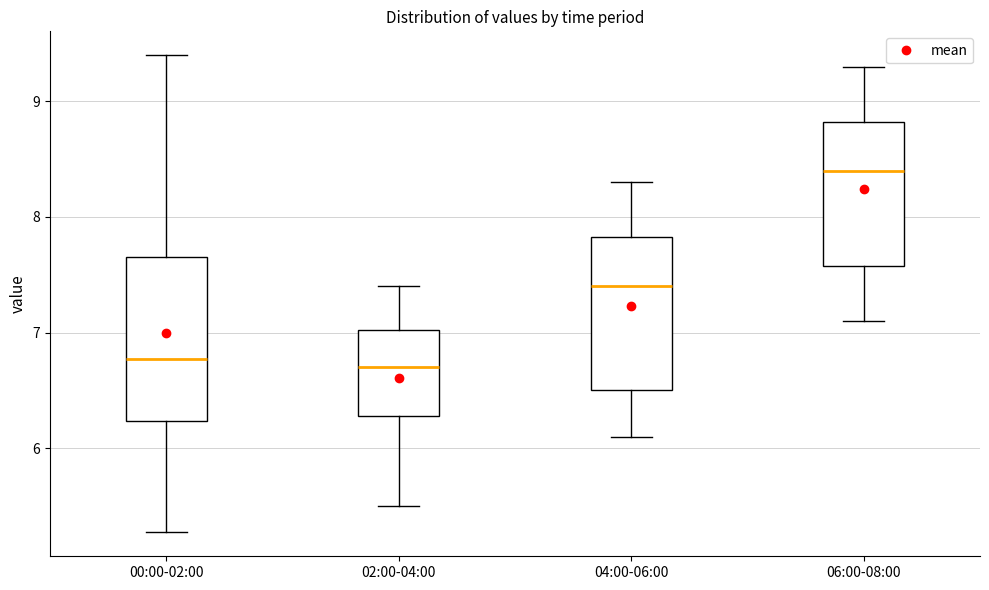

Where is the upper edge of the box for 04:00-06:00 on the y-axis? The values are not printed on the chart, so give them approximately, as read against the axis.

7.8